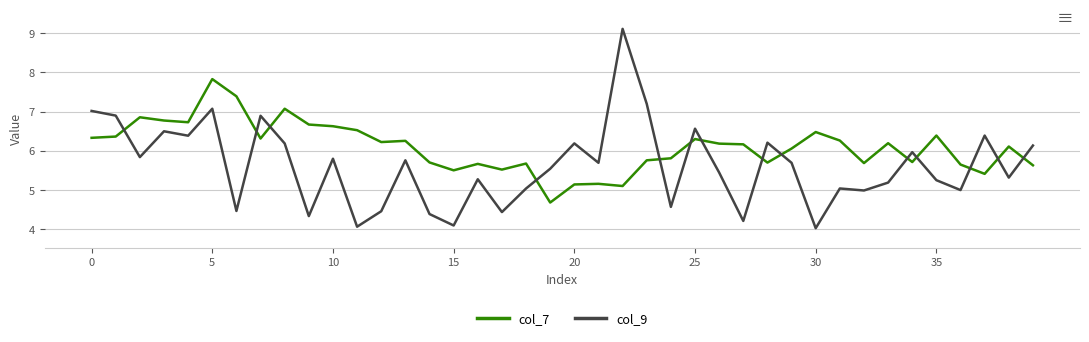

List the series in order of their overall mean, lowest first.

col_9, col_7